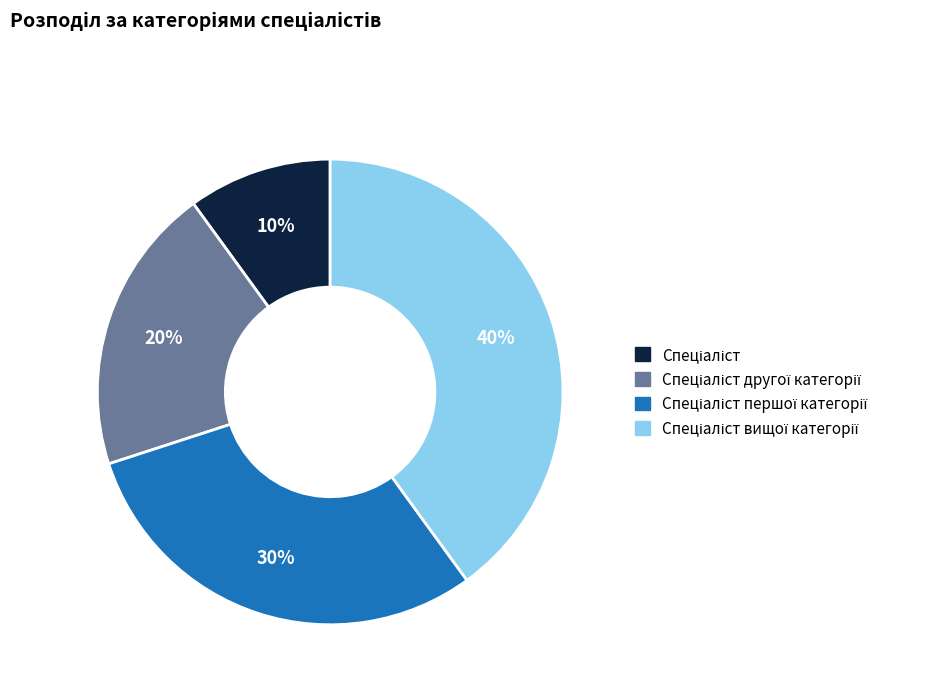

To the nearest percent, what is the average slice percentage?

25%